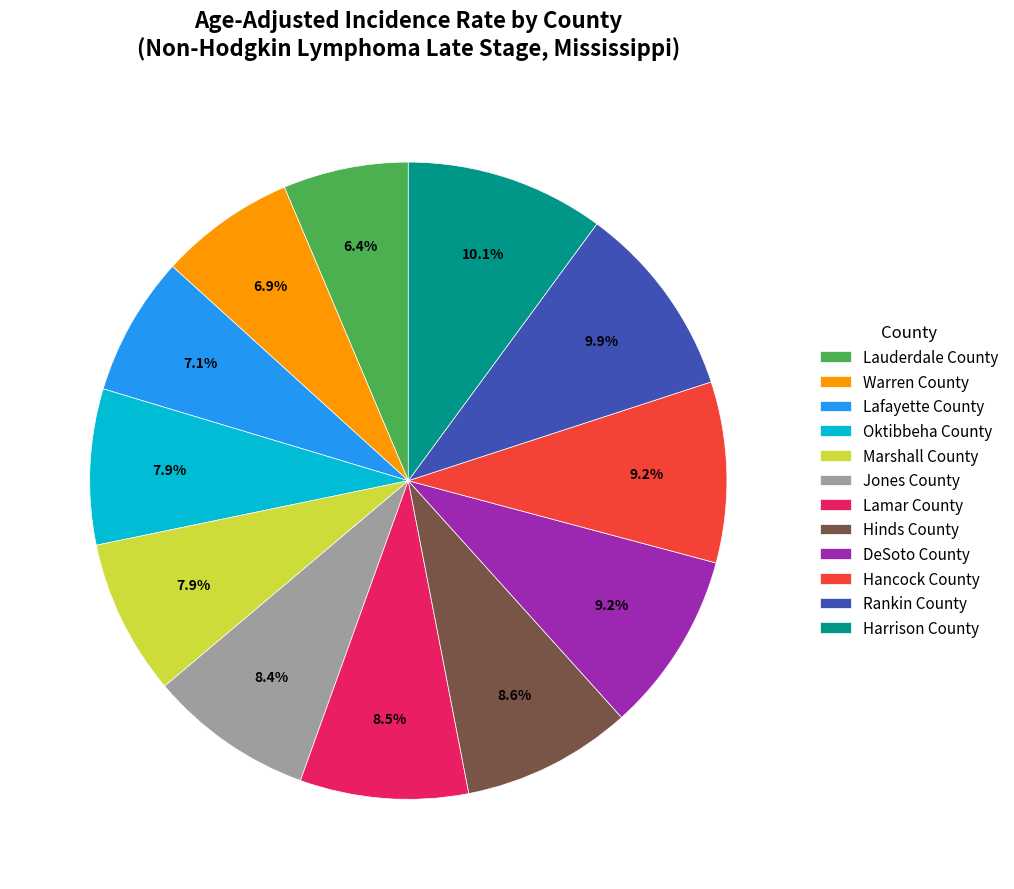

Is there any slice that represents more than half of the pie?

No